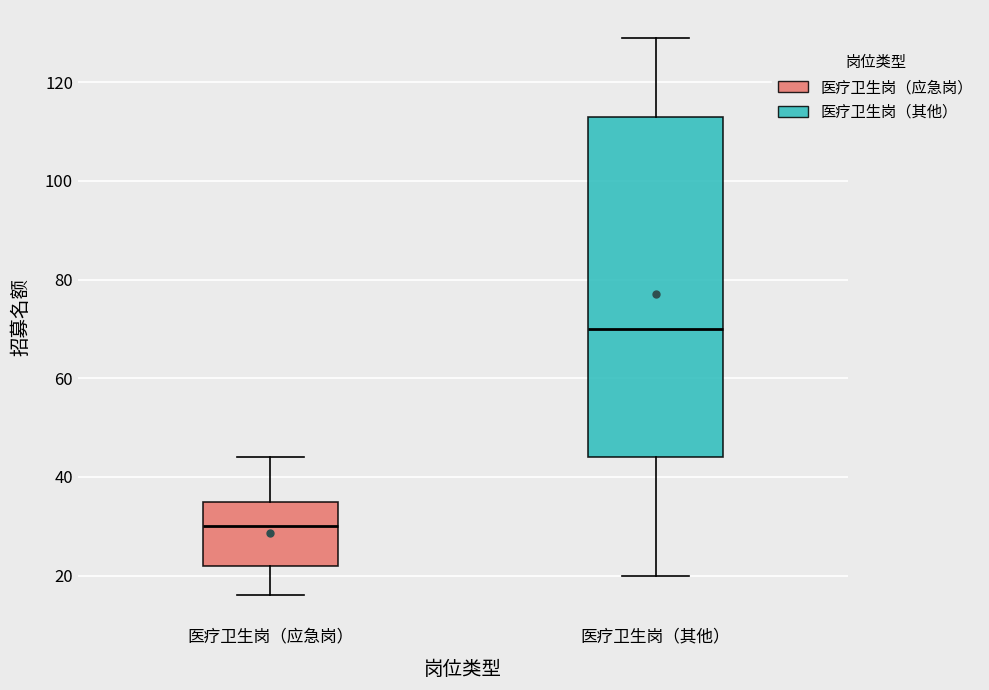

Reading left to right, read every box against the y-axis: the position of its median line, the range the box covers, and the ends of its whiskers. The values are not printed on the chart, so give them approximately, as read against the axis.

医疗卫生岗（应急岗）: median 30, box 22 to 36, whiskers 16 to 44
医疗卫生岗（其他）: median 70, box 44 to 114, whiskers 20 to 130